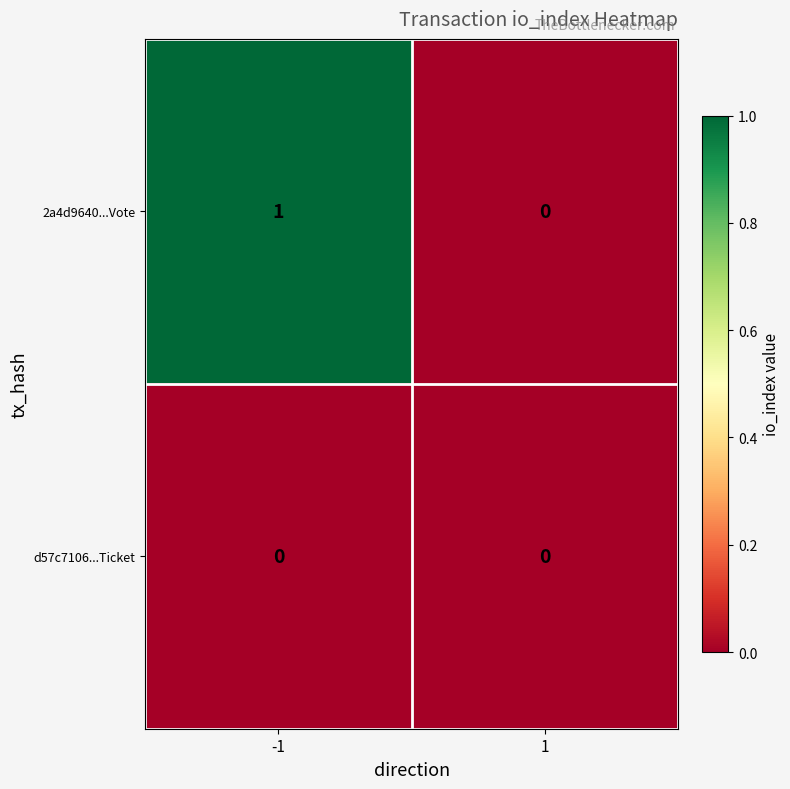

Between -1 and 1, which series saw the biggest shift?

2a4d9640...Vote